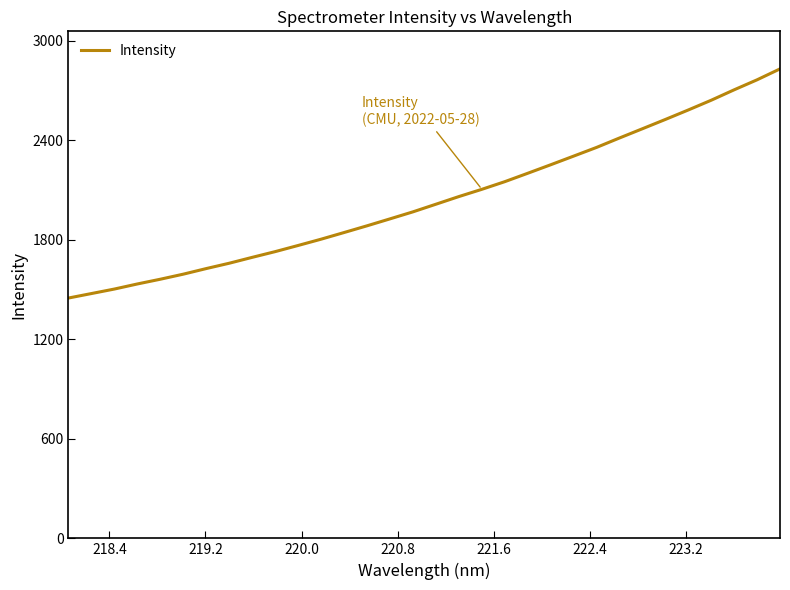

What is the smallest value displayed?

1449.2